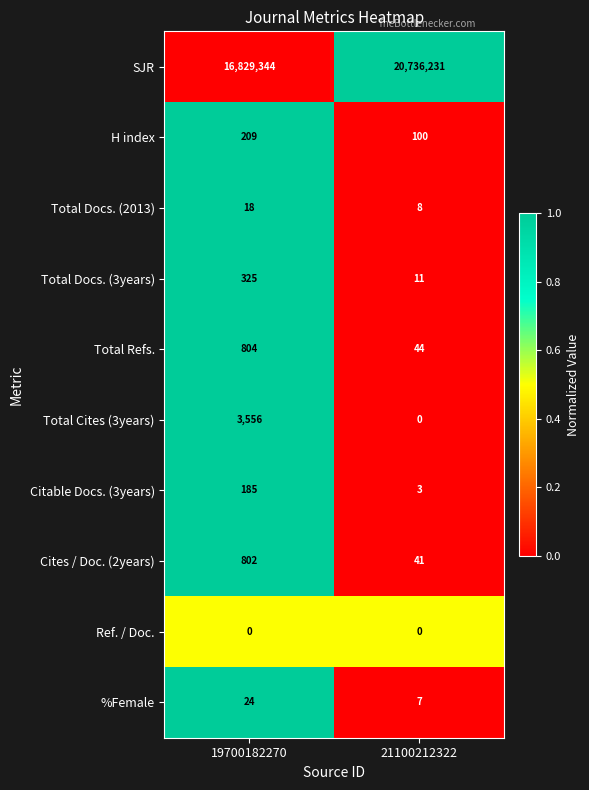

At which label does Cites / Doc. (2years) reach its minimum?

21100212322